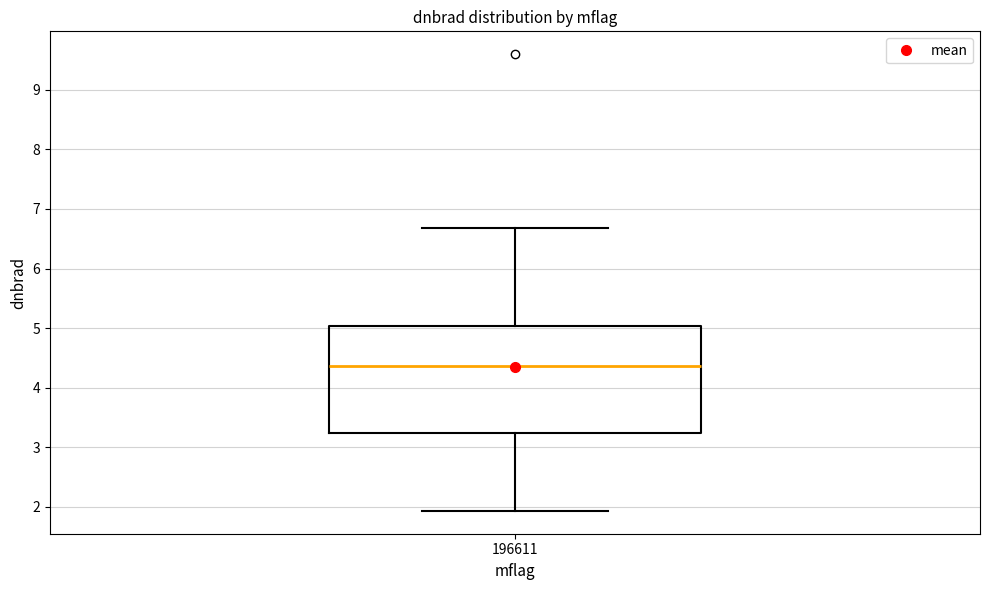

Read this box plot against the y-axis: the position of the median line, the range covered by the box, and the ends of both whiskers. The values are not printed on the chart, so give them approximately, as read against the axis.

median 4.4, box 3.2 to 5.0, whiskers 1.9 to 6.7